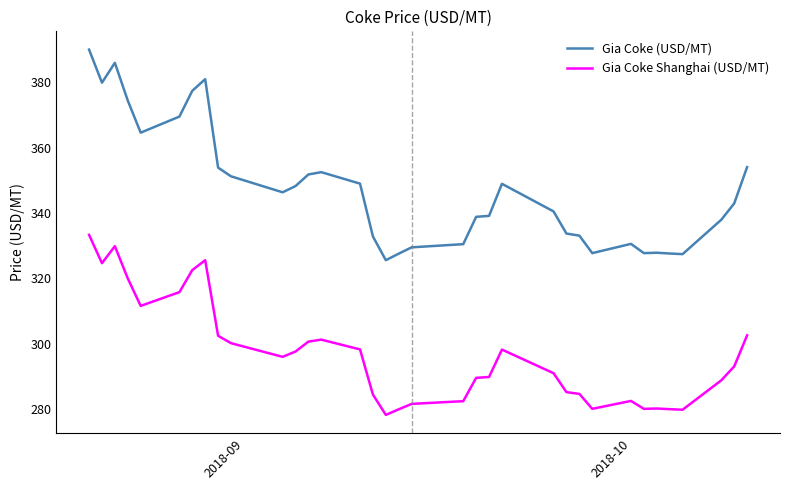

List the series in order of their overall mean, lowest first.

Gia Coke Shanghai (USD/MT), Gia Coke (USD/MT)